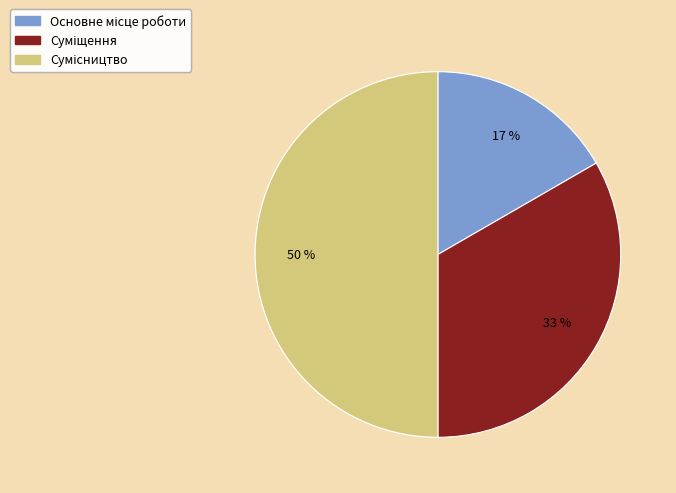

To the nearest percent, what is the difference between the largest and smallest slice percentages?

33%